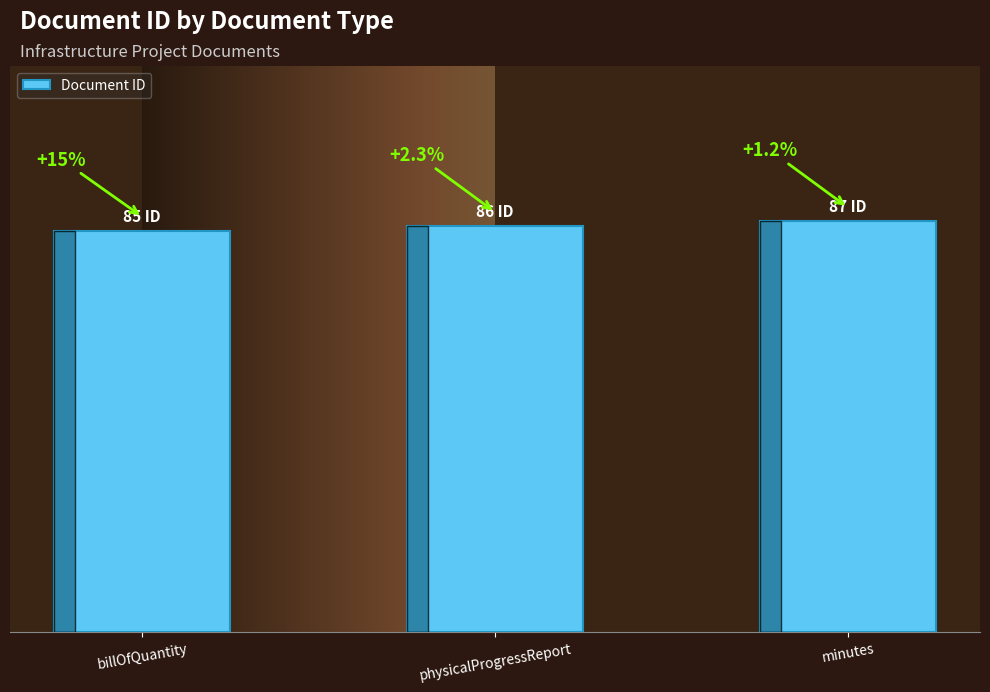

At which label does the data first exceed 86?

minutes